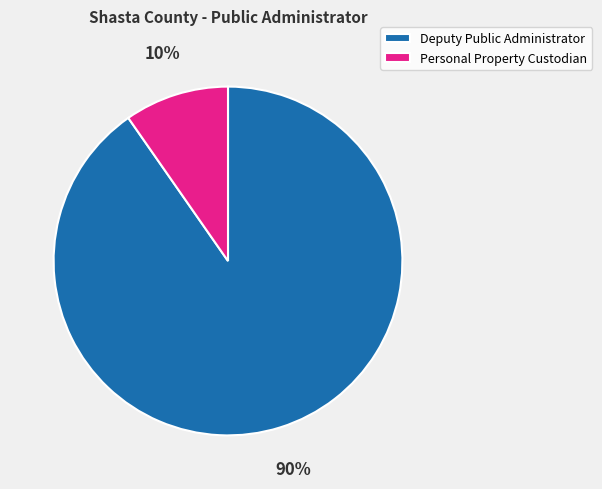

To the nearest percent, what portion does Deputy Public Administrator represent?

90%